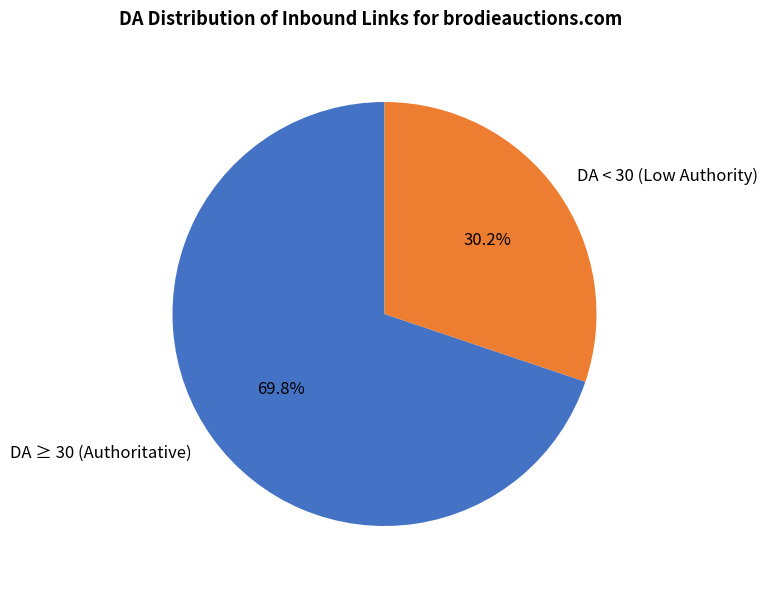

How many segments does this pie chart have?

2